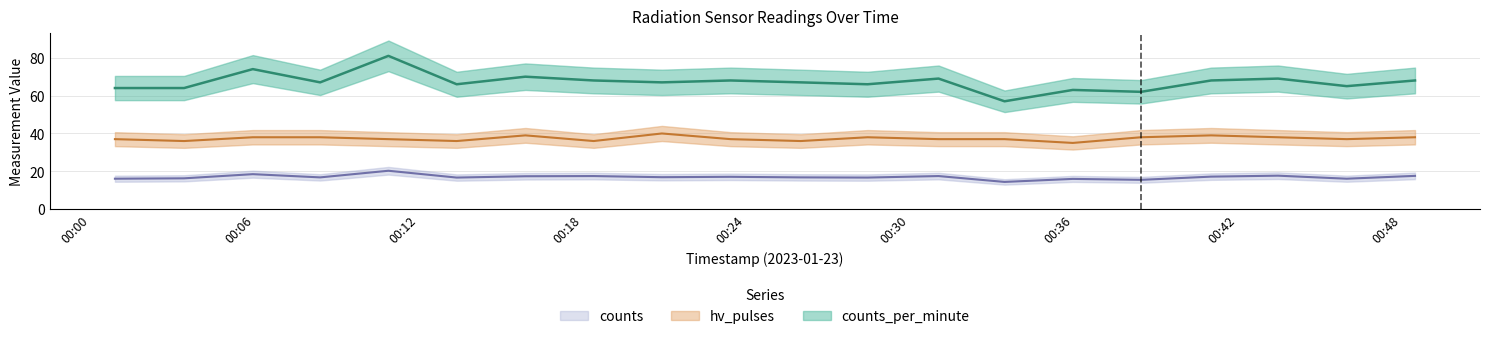

At which label does counts first exceed 16?

2023-01-23T00:00:53